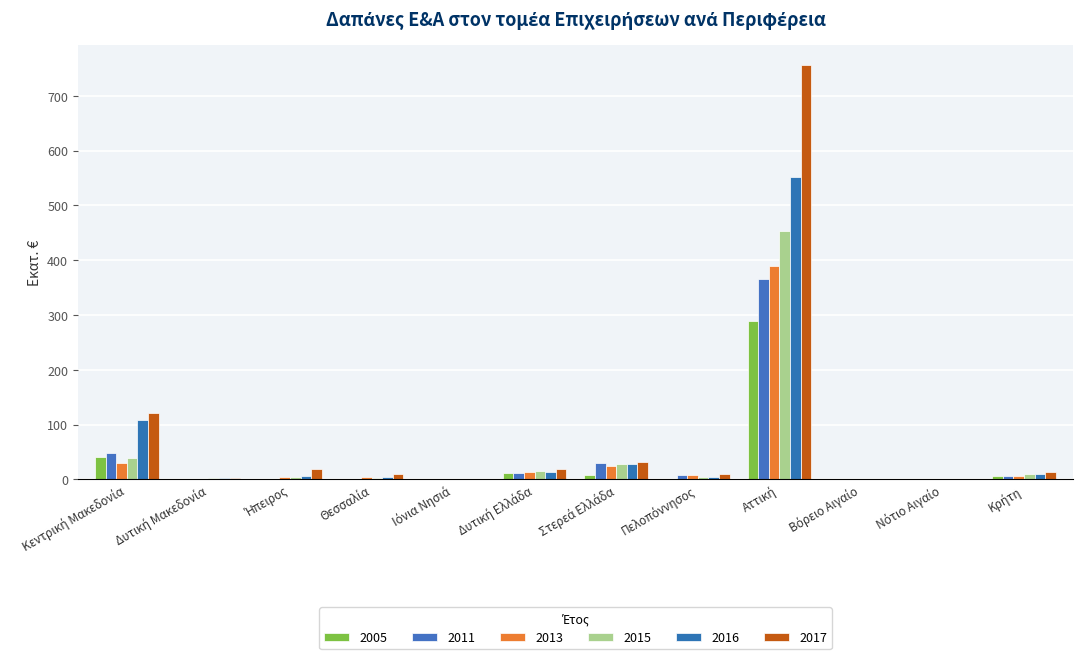

How many series are shown in this chart?

6